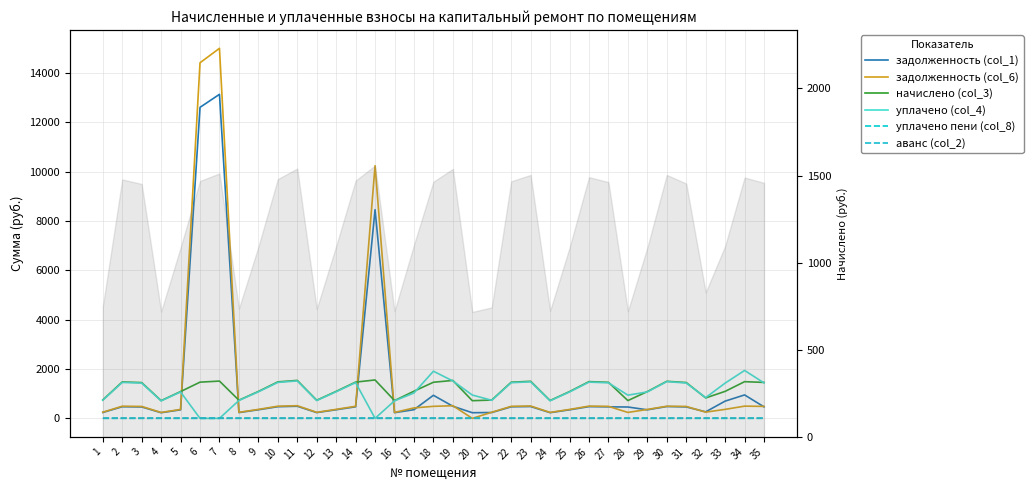

Which category has the highest value across all series?

7